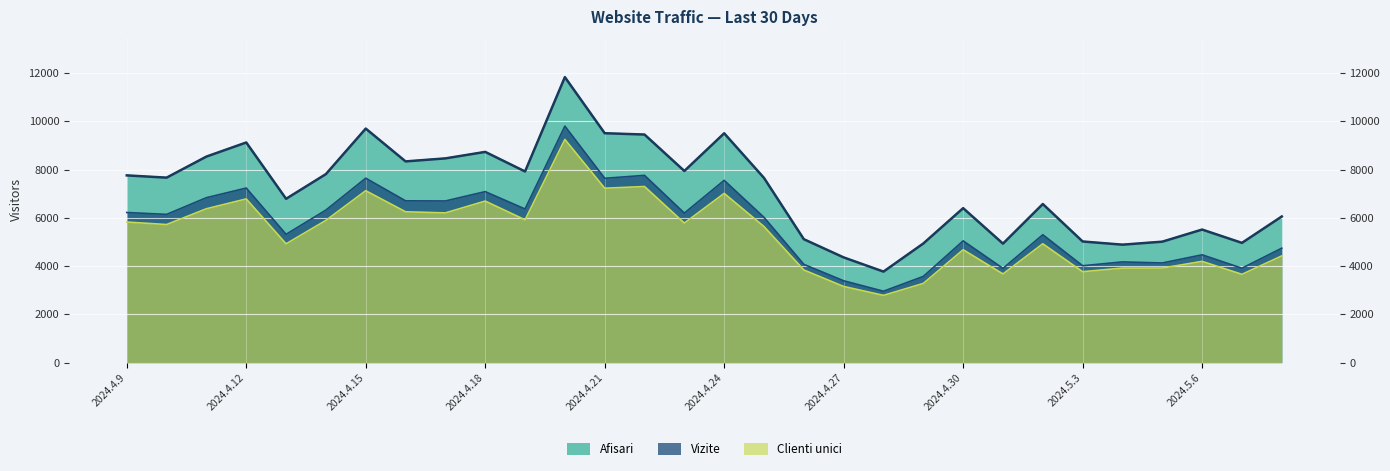

What is the difference between the Clienti unici values at 2024.5.8 and 2024.4.24?

2591